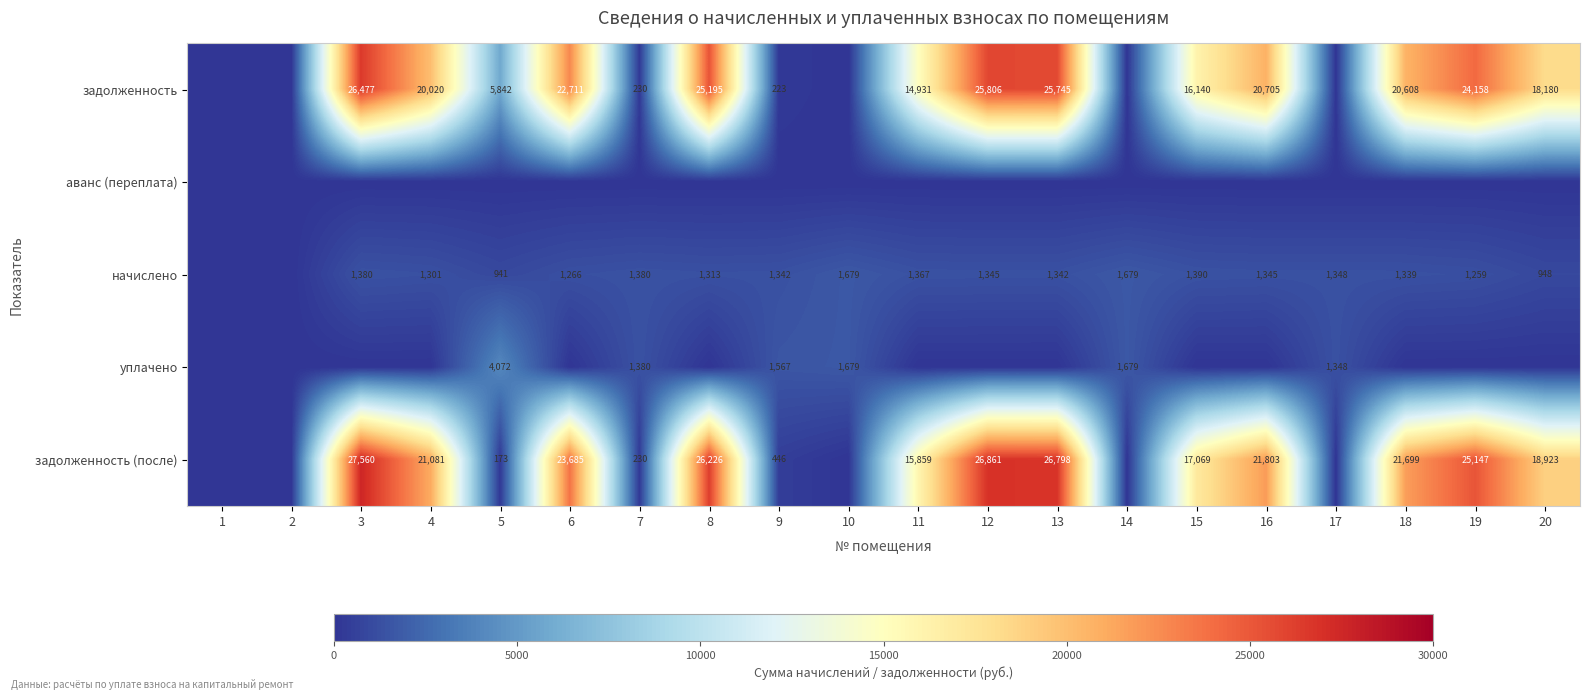

The задолженность (после) series shows 10044 at 4. True or false?

False